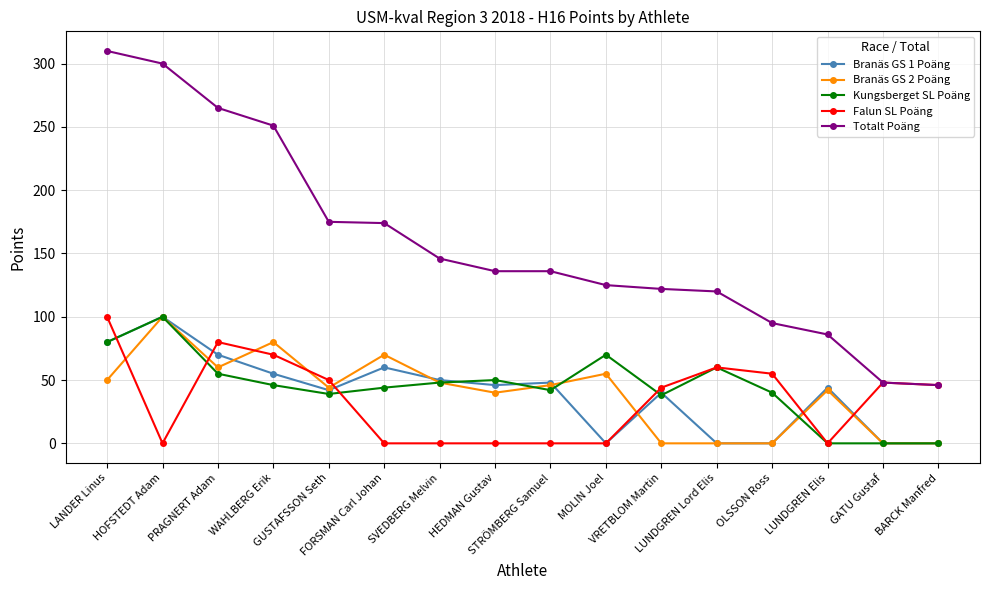

Where does the Branäs GS 2 Poäng series first go above 46?

LANDER Linus